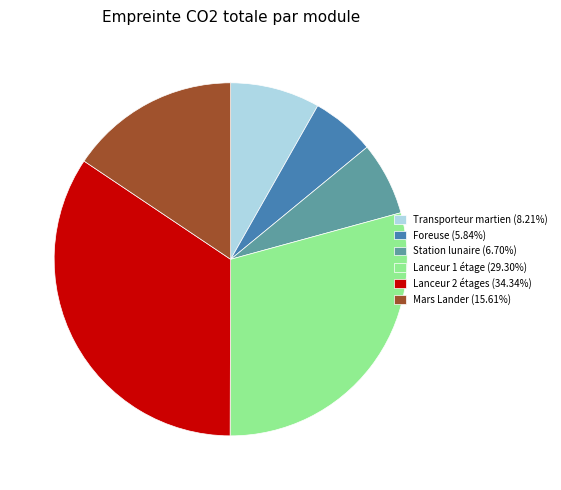

Is there a majority slice in this chart?

No